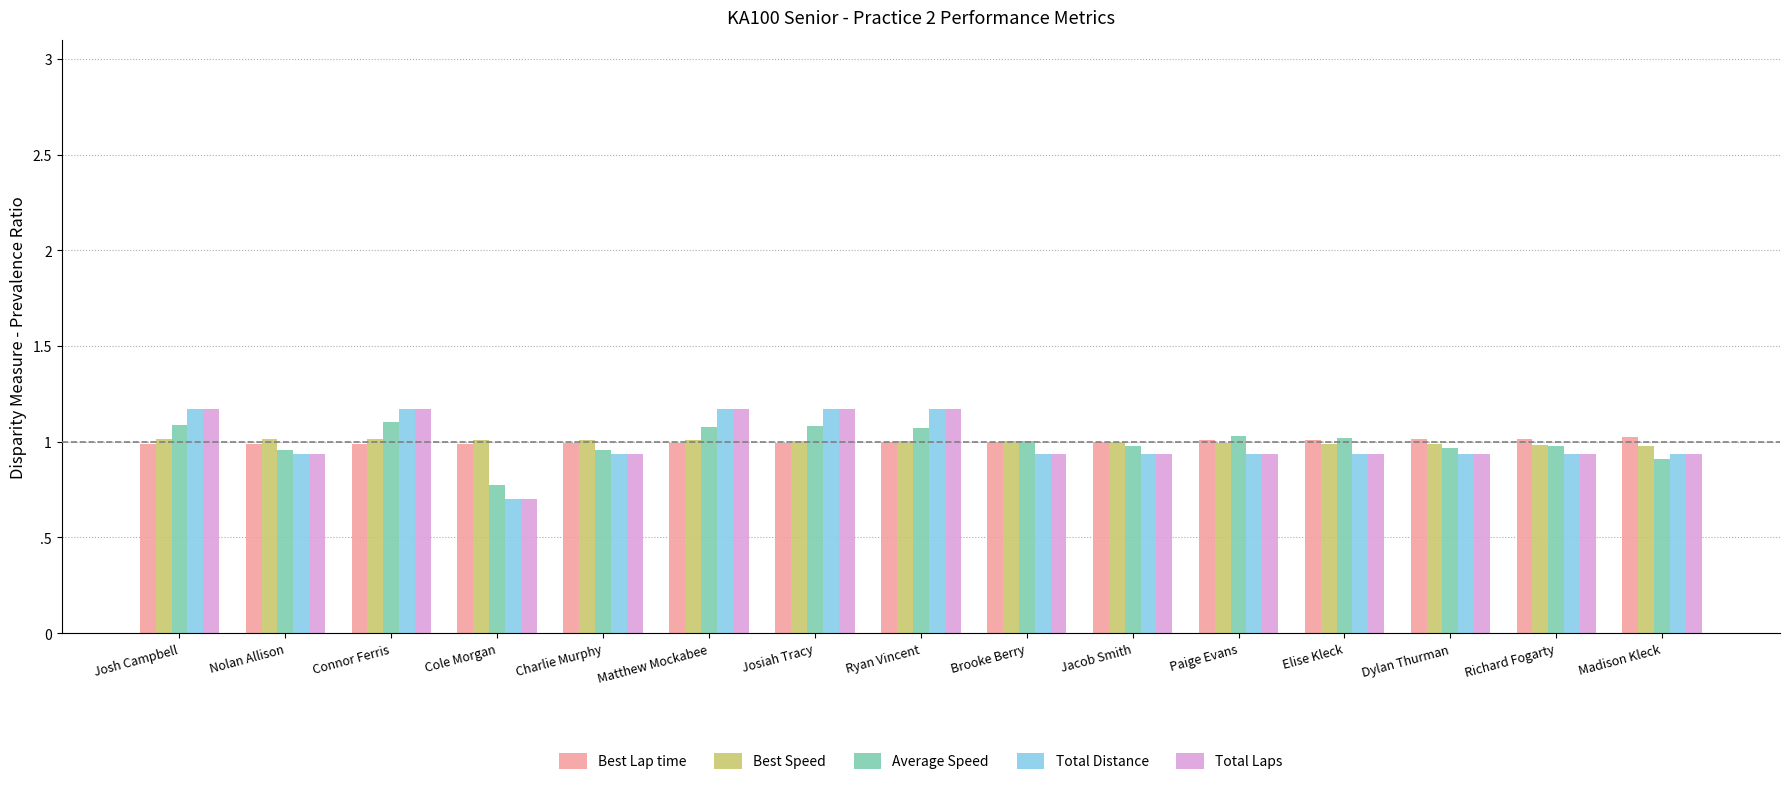

Read the Average Speed value at Madison Kleck.

0.9